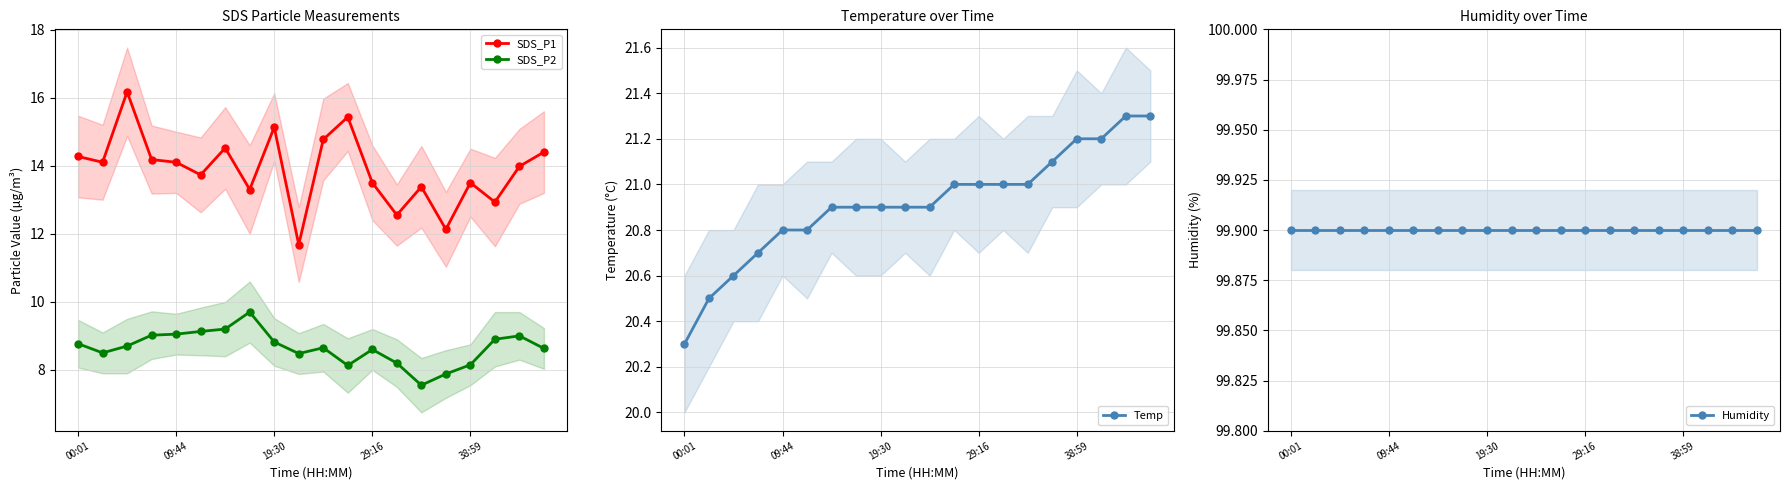

True or false: SDS_P2 has a value of 11.7 at 19:30.

False